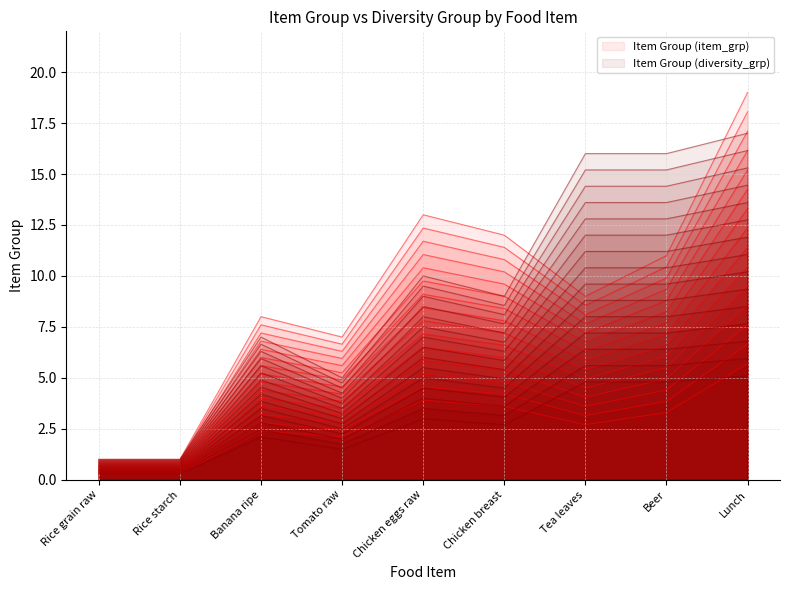

Read the Item Group (diversity_grp) value at Tea leaves.

16.0